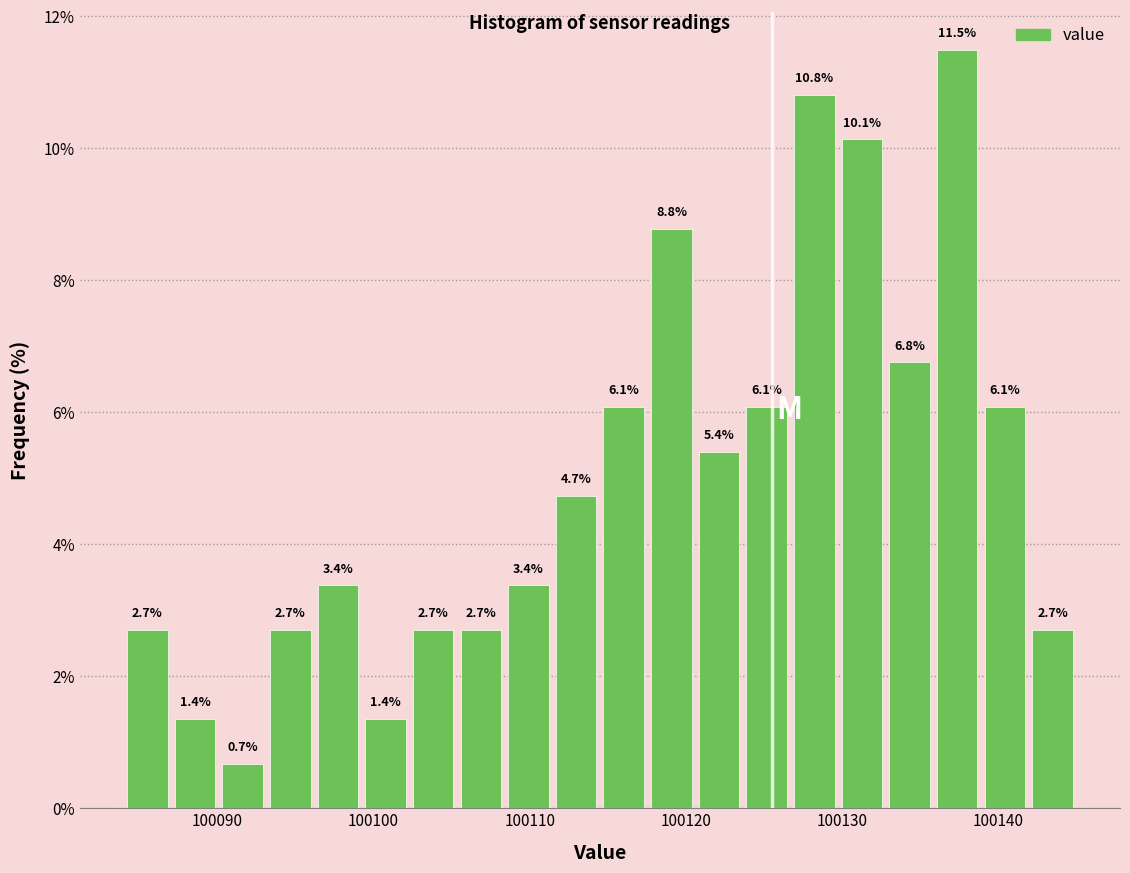

Read against the x-axis, roughly where is the centre of the tallest bar?

100137